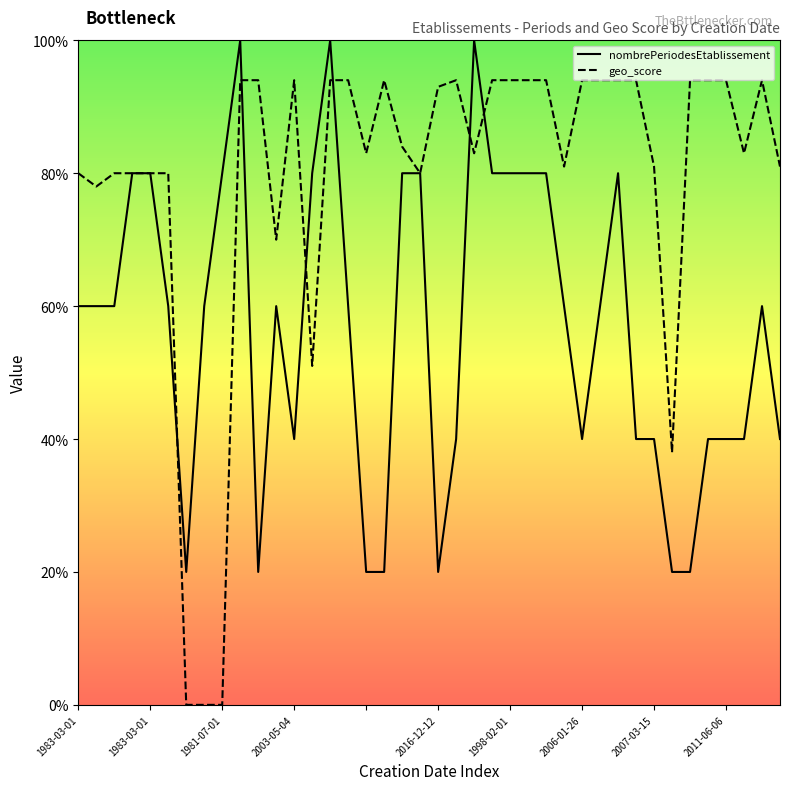

Is the value of nombrePeriodesEtablissement at 36 greater than the value of geo_score at 1983-03-01?

No